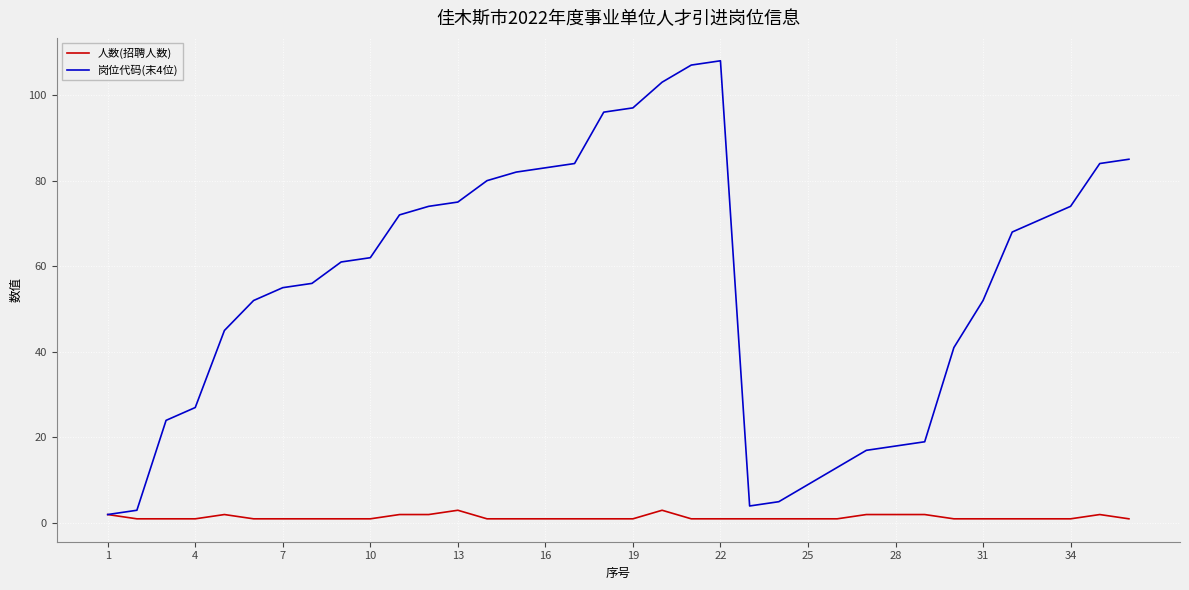

List the series in order of their overall mean, highest first.

岗位代码(末4位), 人数(招聘人数)